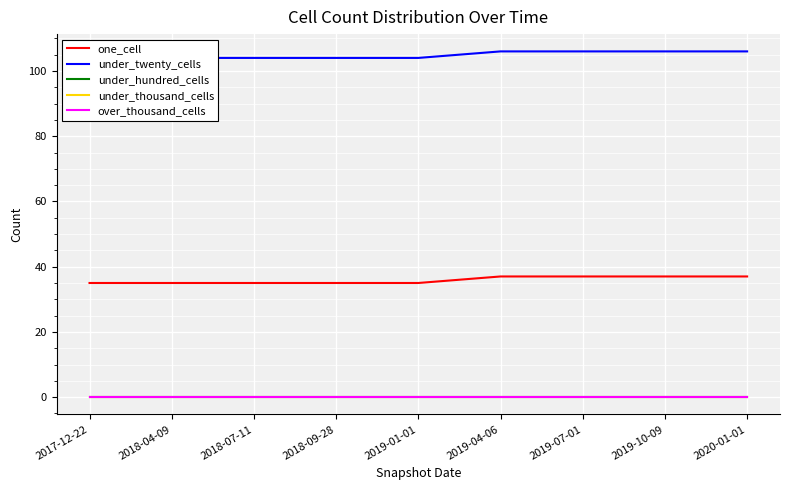

True or false: under_thousand_cells and under_twenty_cells cross at least once.

False